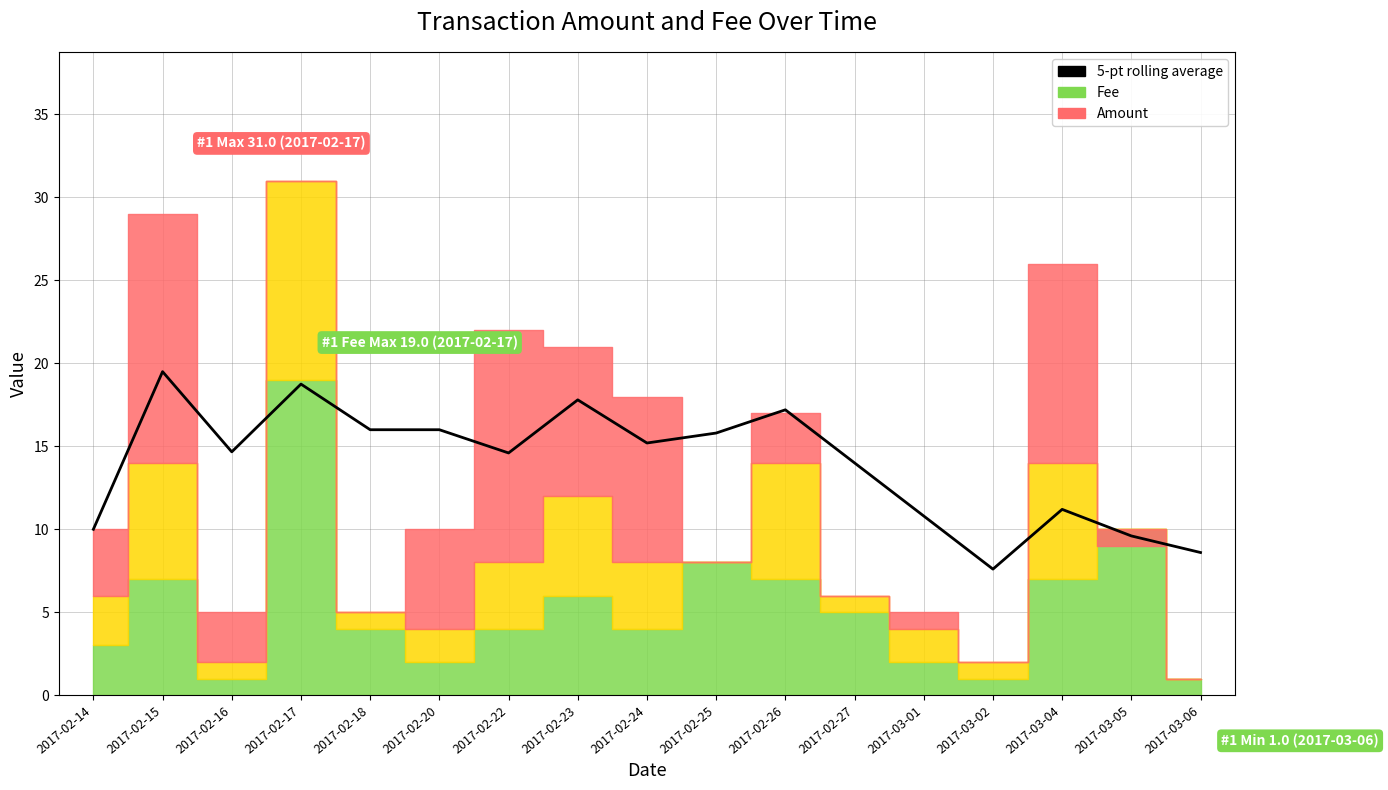

What is the value of the 9th point from the left?

15.2